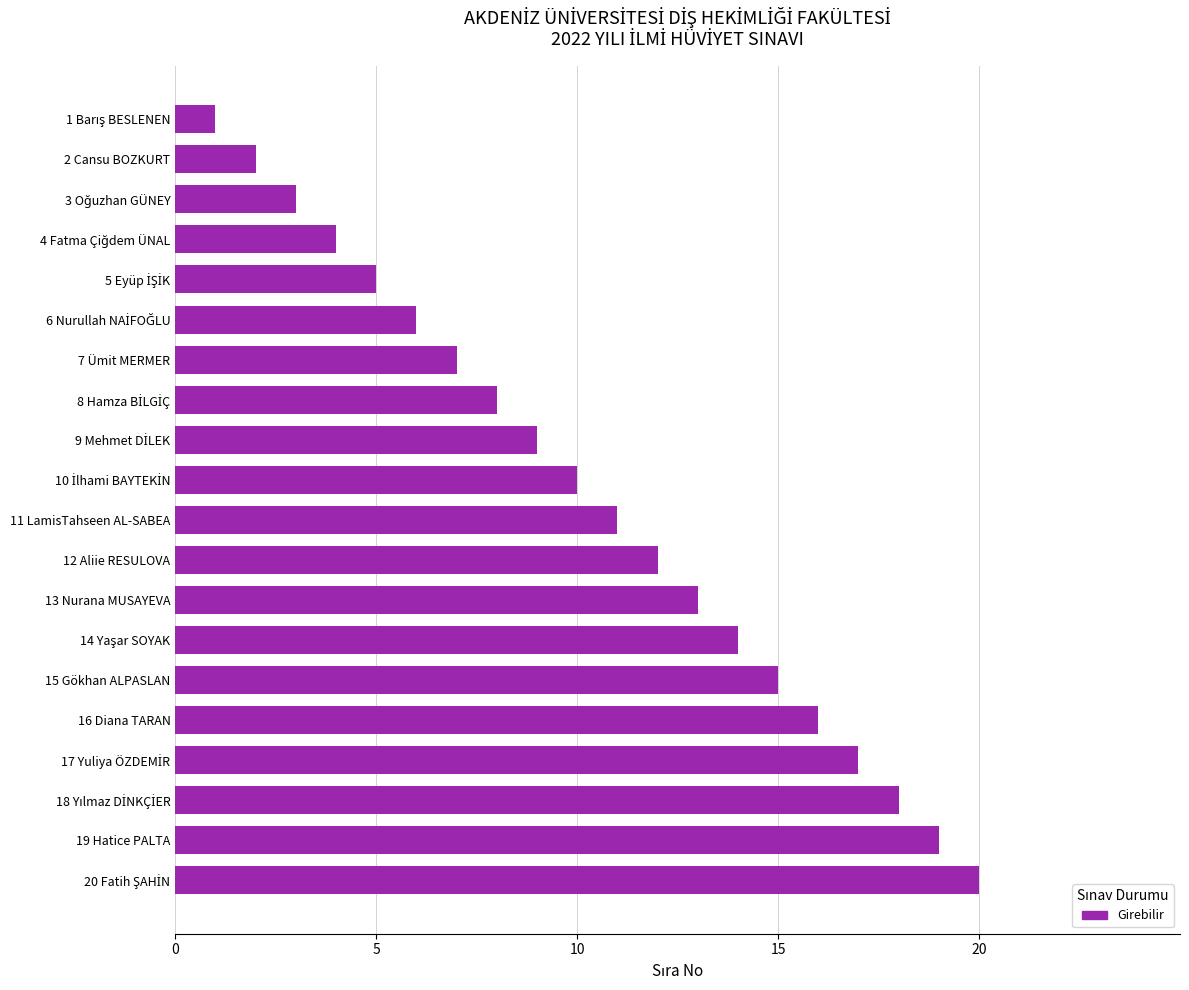

What is the difference between the maximum and minimum values?

19